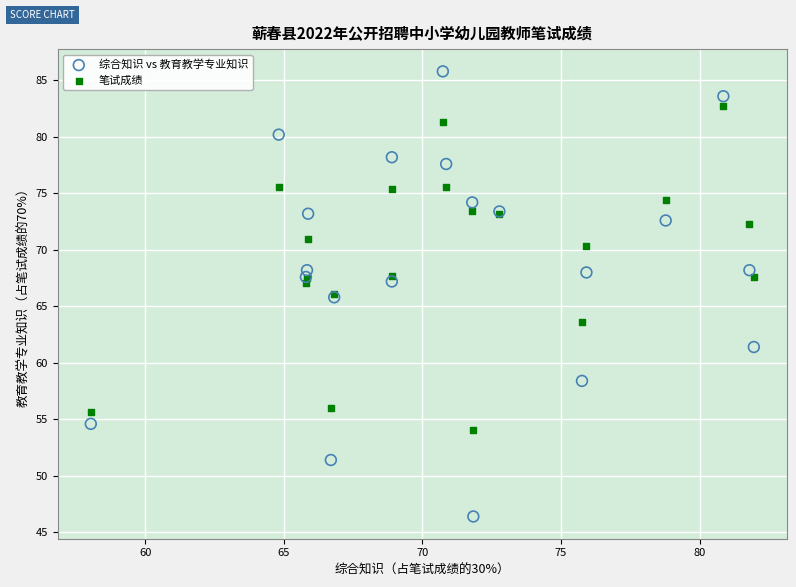

Which series has the largest Y range (max minus min)?

综合知识 vs 教育教学专业知识